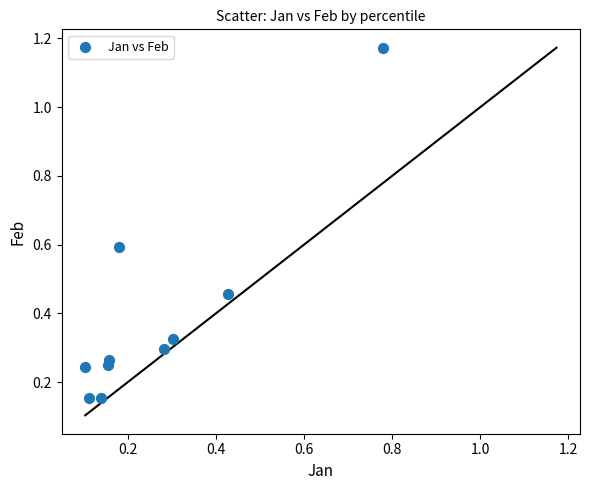

What is the average Y value?

0.4